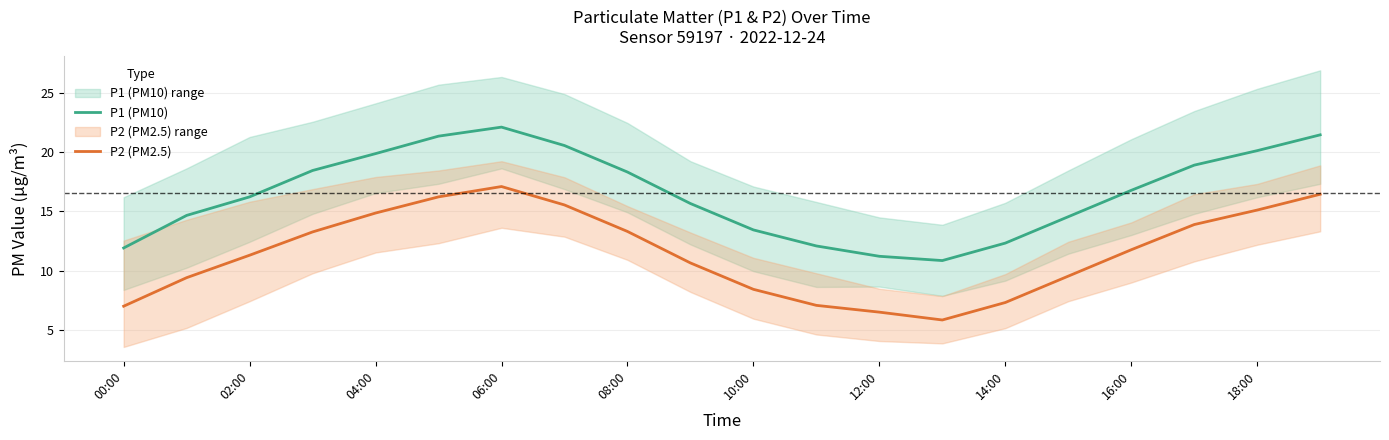

True or false: P1 (PM10) has a value of 24.9 at 02:00.

False